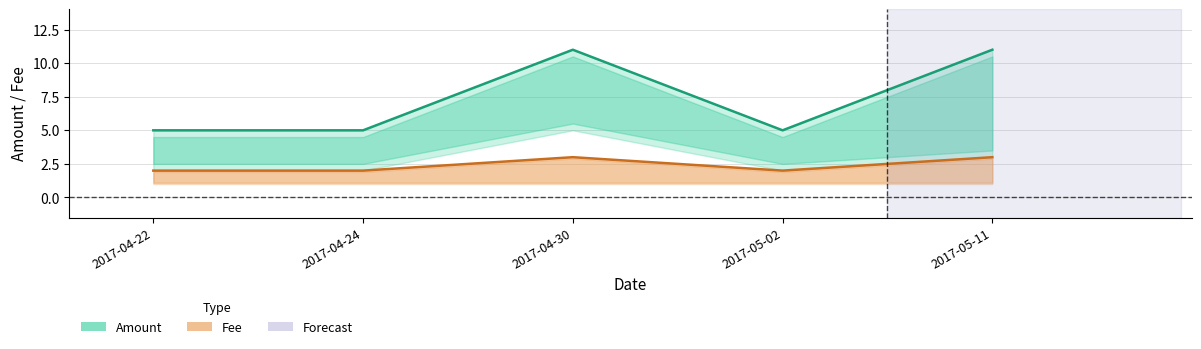

Reading left to right, list all the values displayed in this chart.

Amount (sum): 5	5	11	5	11
Fee (sum): 2	2	3	2	3